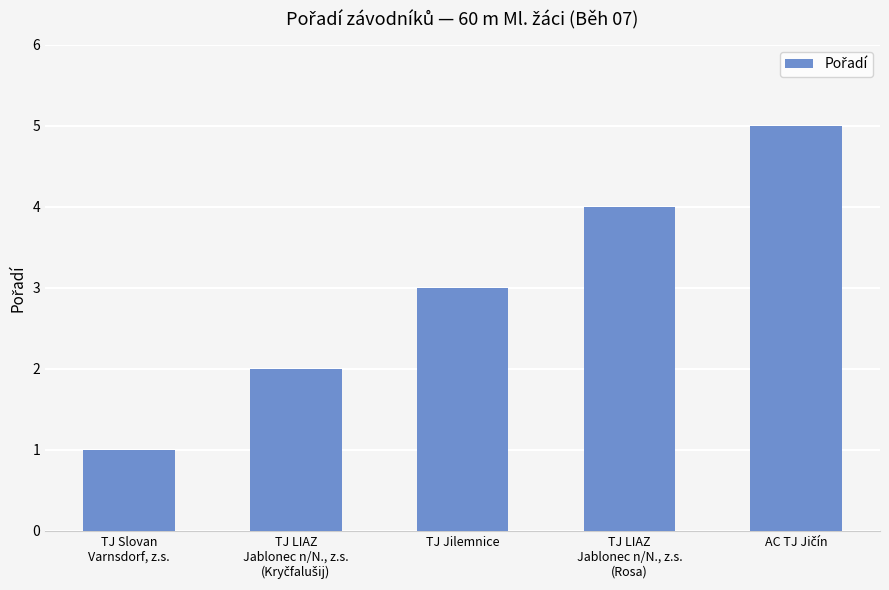

What is the value of the 2nd bar from the left?

2